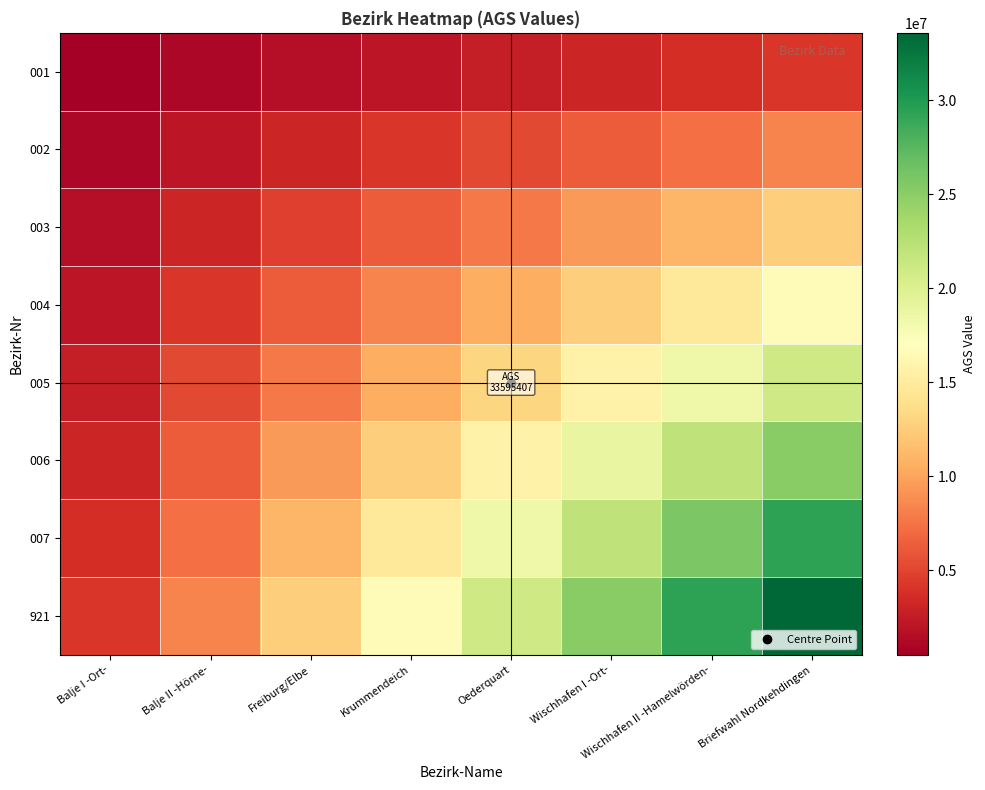

Between Oederquart and Balje II -Hörne-, which is larger?

Oederquart